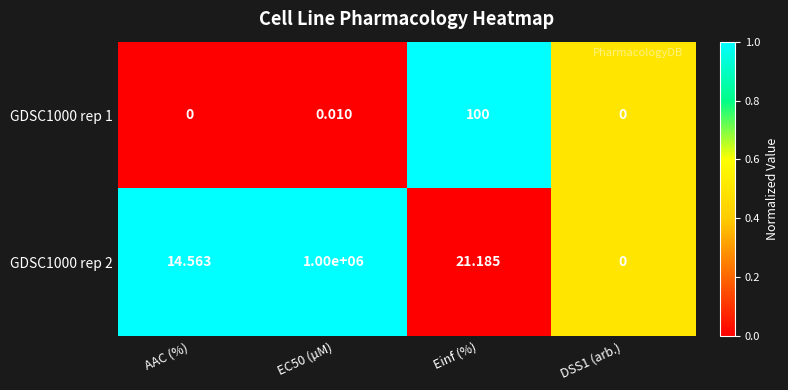

At which label does GDSC1000 rep 1 reach its peak?

Einf (%)